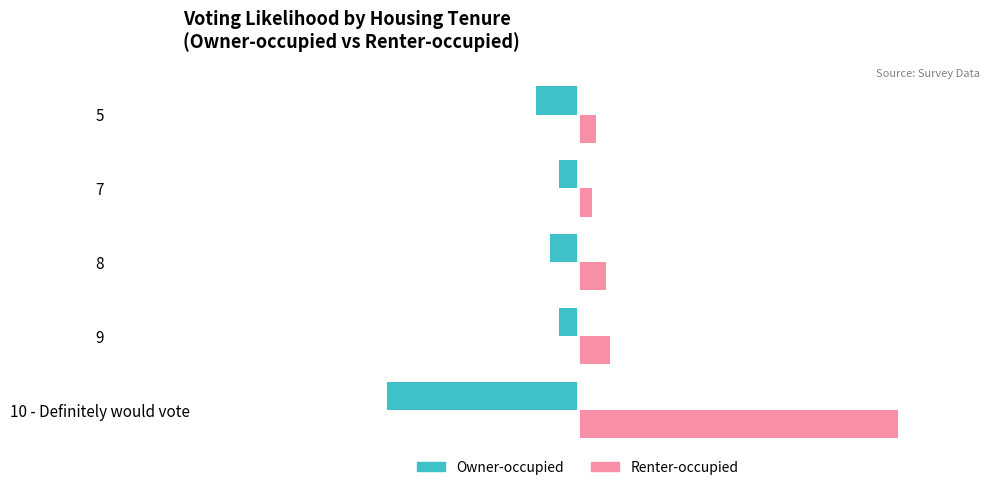

Rank the series by their average value, from lowest to highest.

Owner-occupied, Renter-occupied